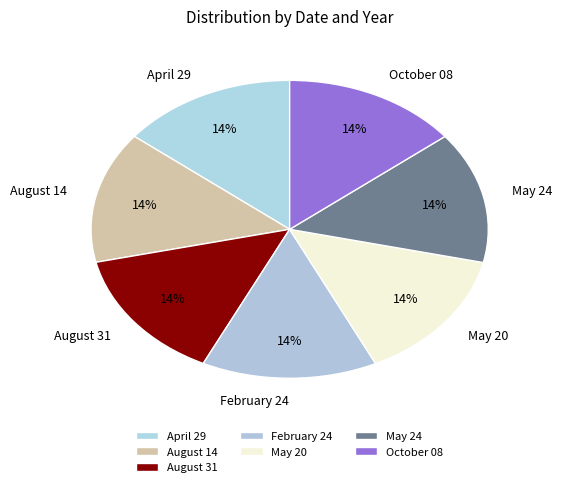

Is May 24 the majority of the pie?

No